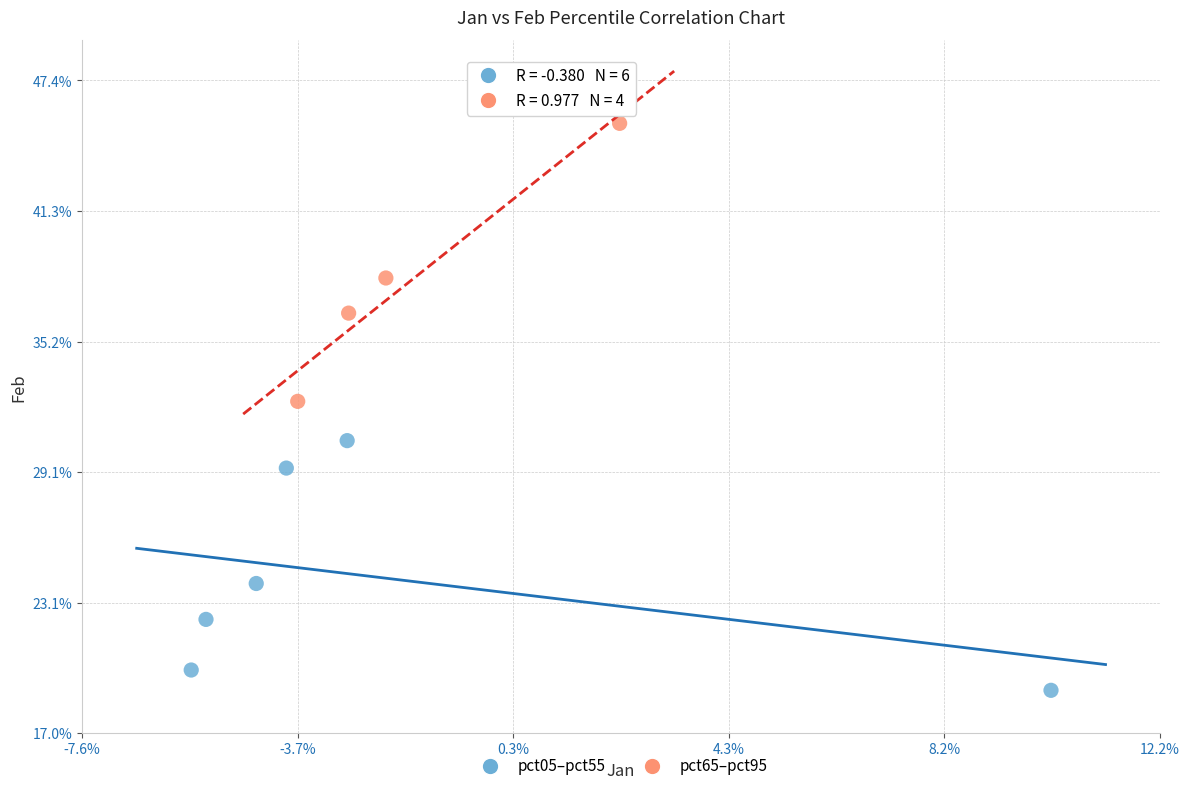

What are all the series names shown in the legend?

pct05–pct55, pct65–pct95